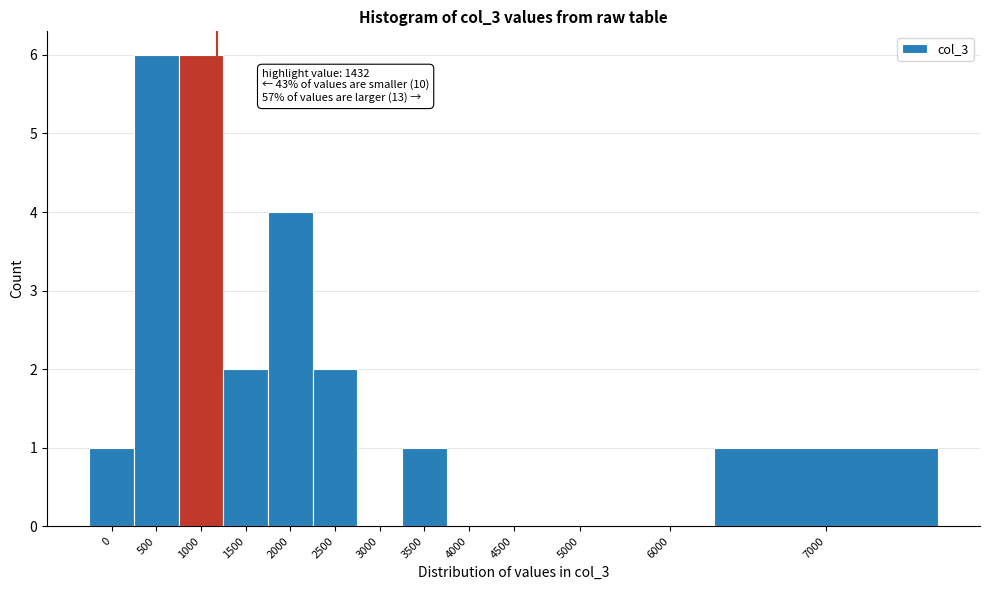

Reading right to left, extract all data points from this chart.

7000=1	6000=0	5000=0	4500=0	4000=0	3500=1	3000=0	2500=2	2000=4	1500=2	1000=6	500=6	0=1